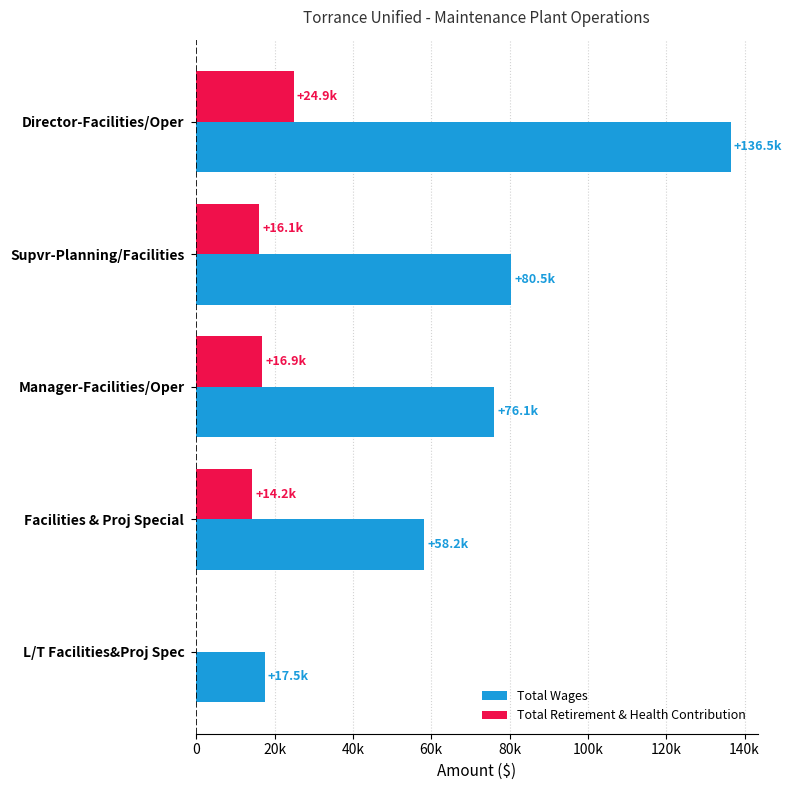

What are all the series names shown in the legend?

Total Wages, Total Retirement & Health Contribution